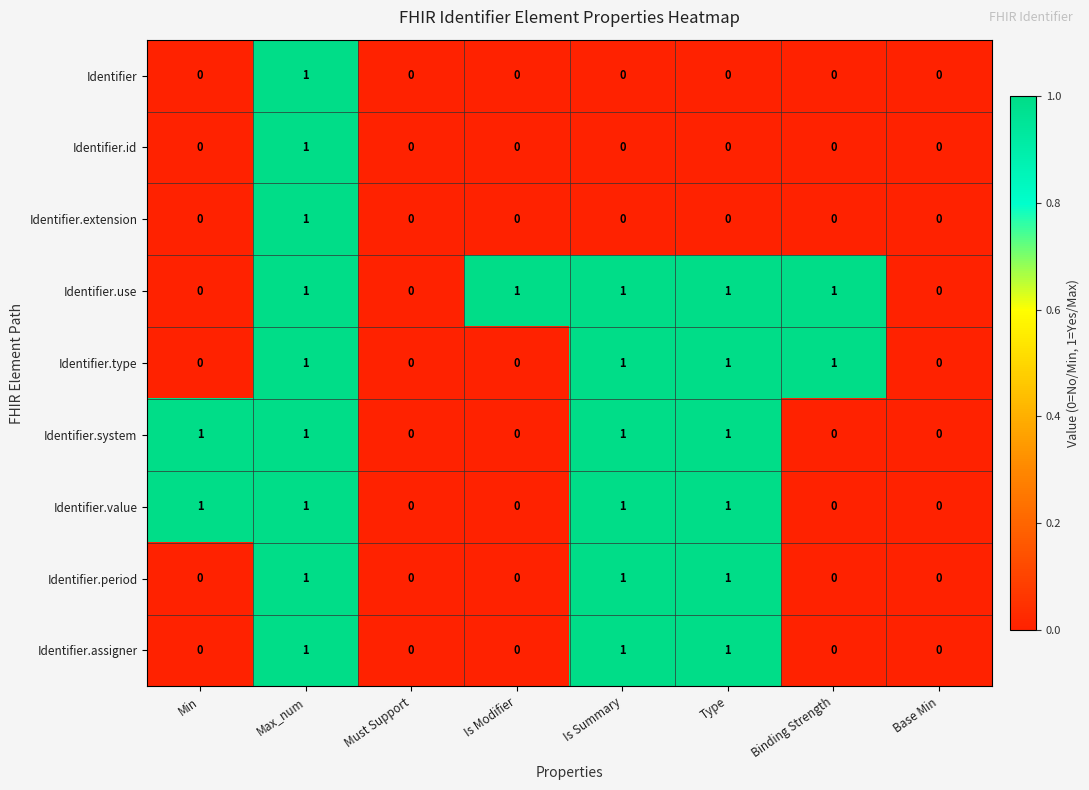

True or false: Identifier.extension has a value of 0 at Is Summary.

True